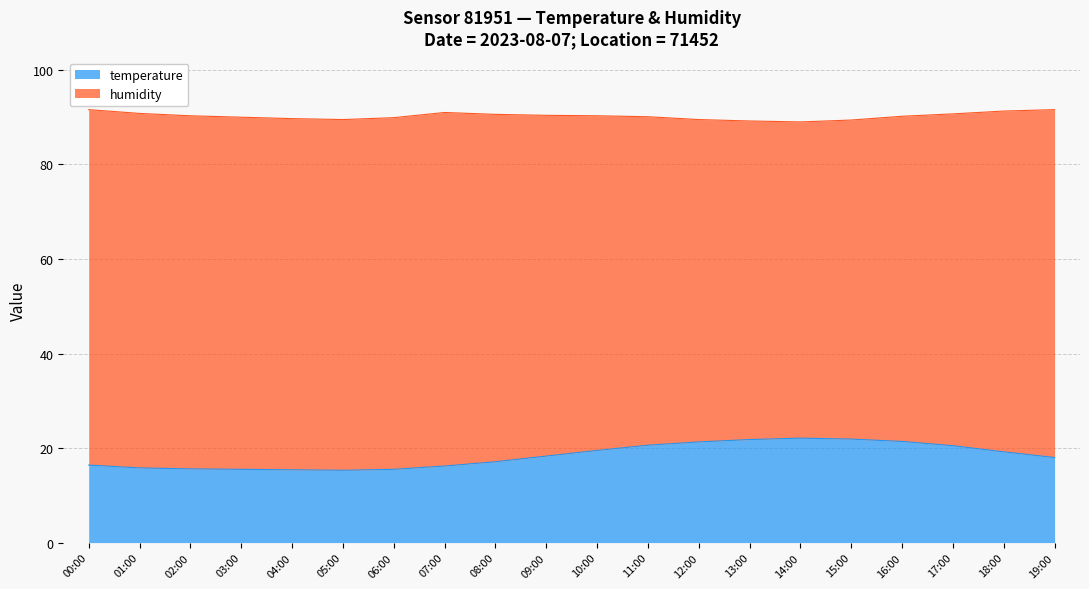

Count the number of categories in the chart.

20